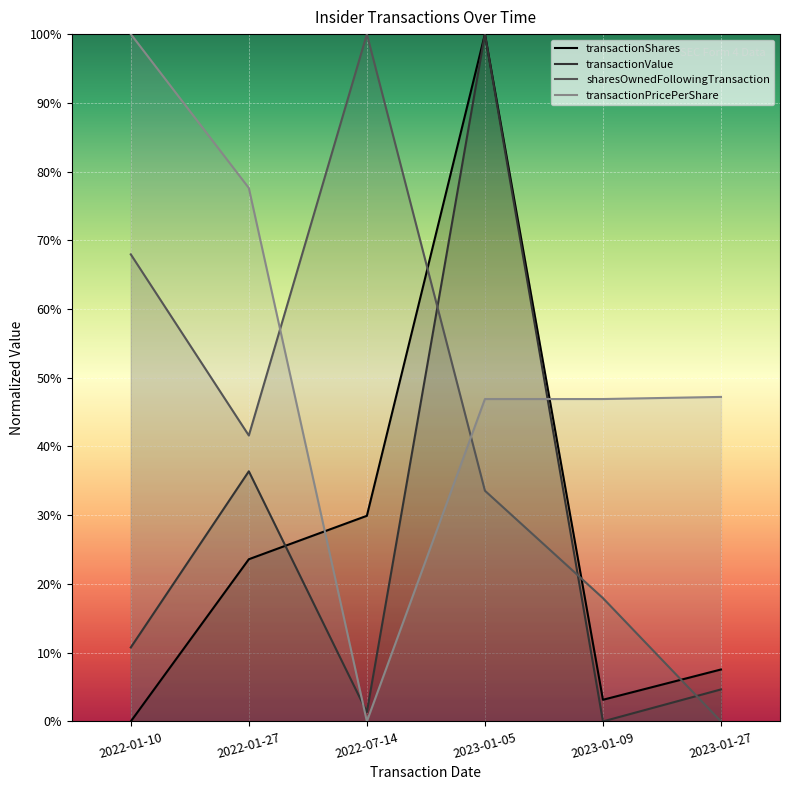

What is the difference between the maximum and minimum values in the transactionValue series?

1.0